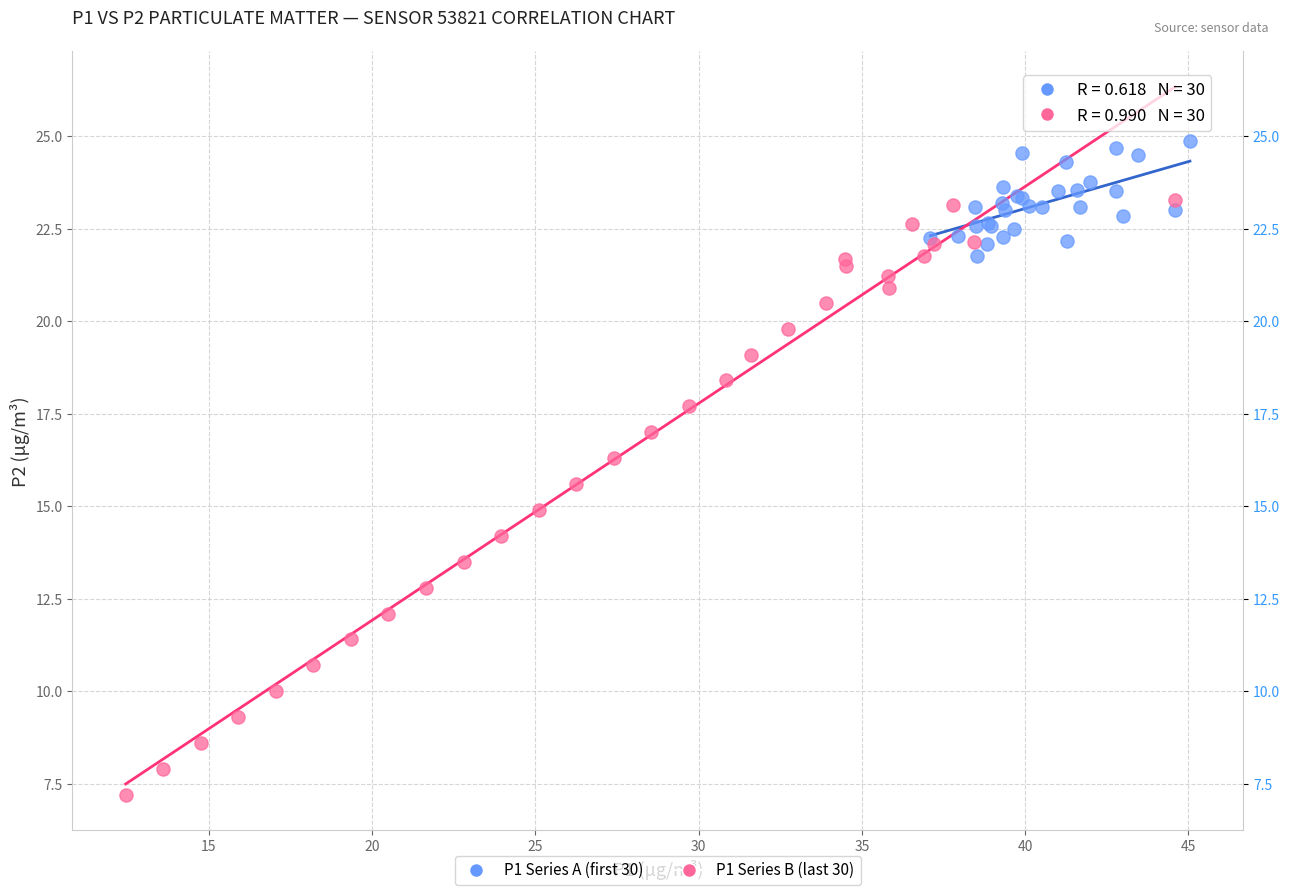

Which series reaches the maximum Y coordinate?

P1 Series A (first 30)